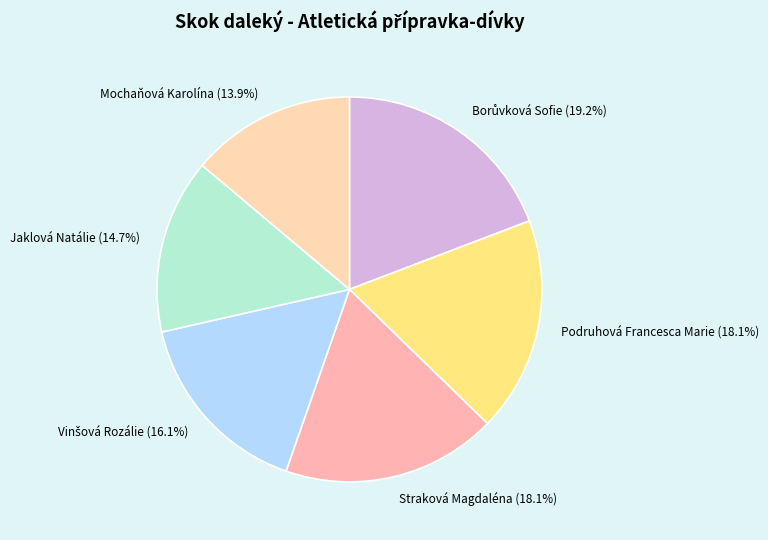

What percentage is the Podruhová Francesca Marie slice, to the nearest percent?

18%